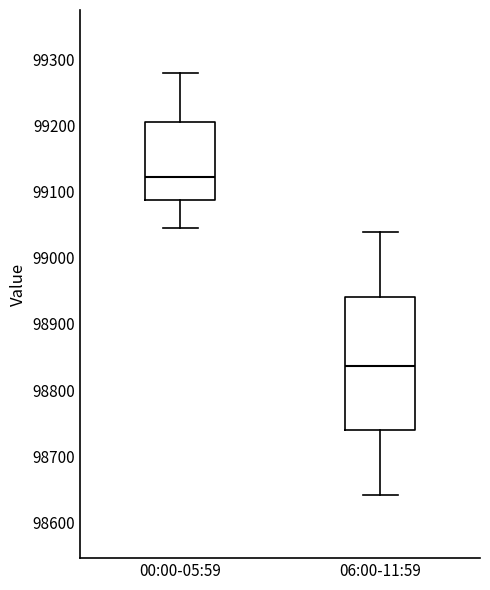

Which box has the highest median line?

00:00-05:59